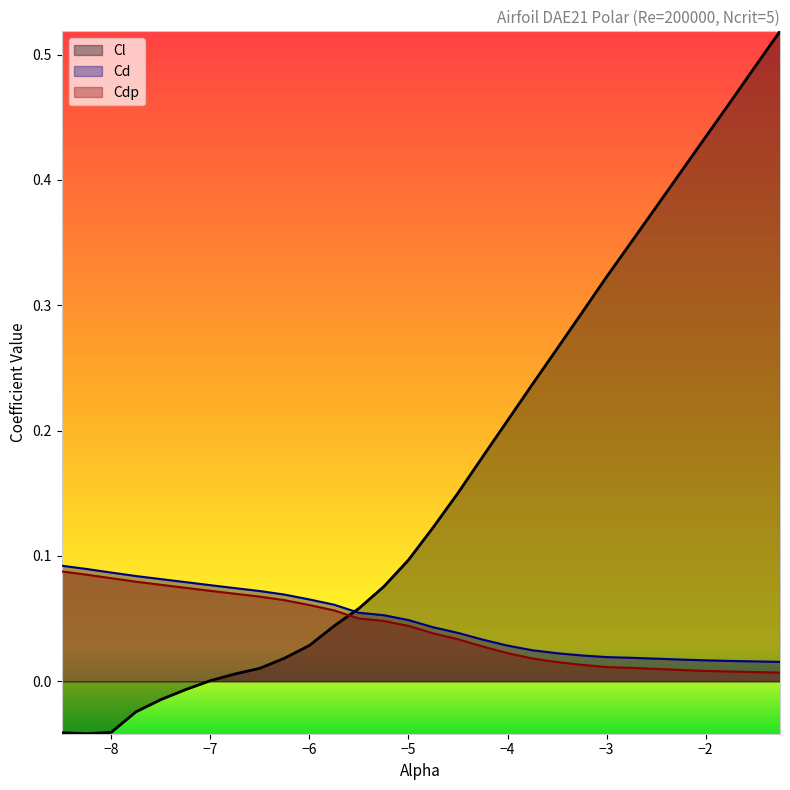

List the labels in order of Cdp value, largest first.

-8.5, -8.25, -8.0, -7.75, -7.5, -7.25, -7.0, -6.75, -6.5, -6.25, -6.0, -5.75, -5.5, -5.25, -5.0, -4.75, -4.5, -4.25, -4.0, -3.75, -3.5, -3.25, -3.0, -2.75, -2.5, -2.25, -2.0, -1.75, -1.5, -1.25